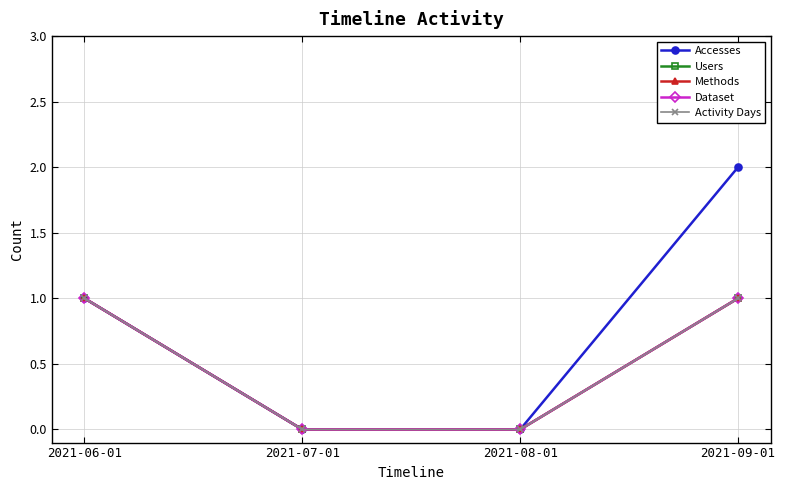

True or false: Methods and Accesses intersect in this chart.

False